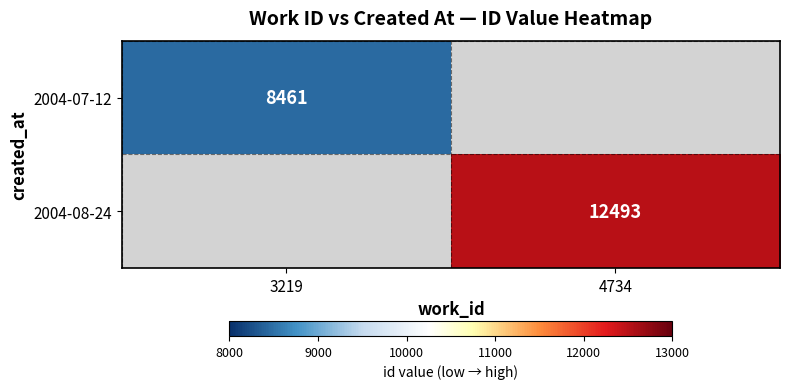

Is it true that 2004-08-24 equals 3308 at 4734?

False